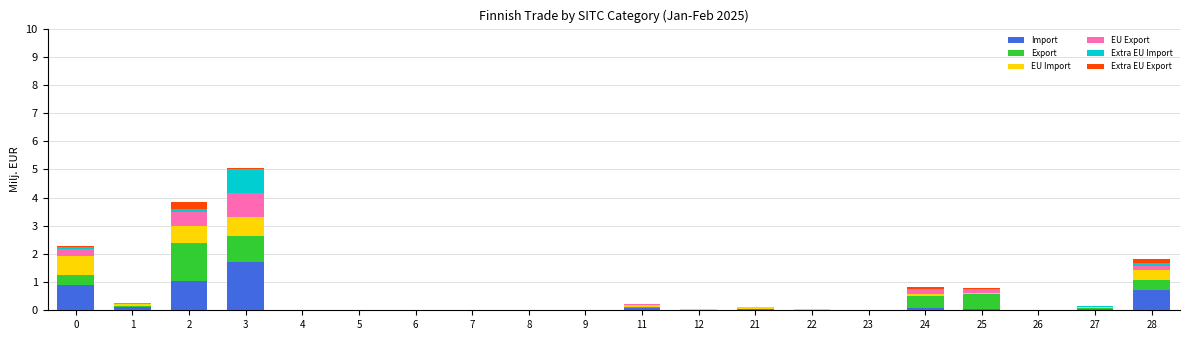

Which category has the highest value in the Import series?

3